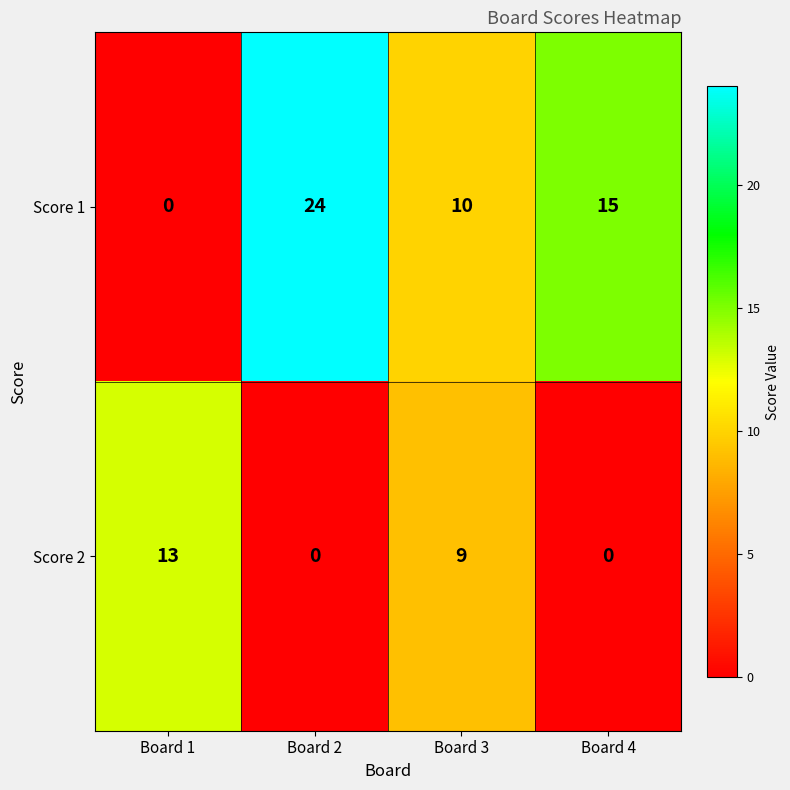

Reading left to right, transcribe all the data shown in this chart.

Score 1: Board 1=0	Board 2=24	Board 3=10	Board 4=15
Score 2: Board 1=13	Board 2=0	Board 3=9	Board 4=0